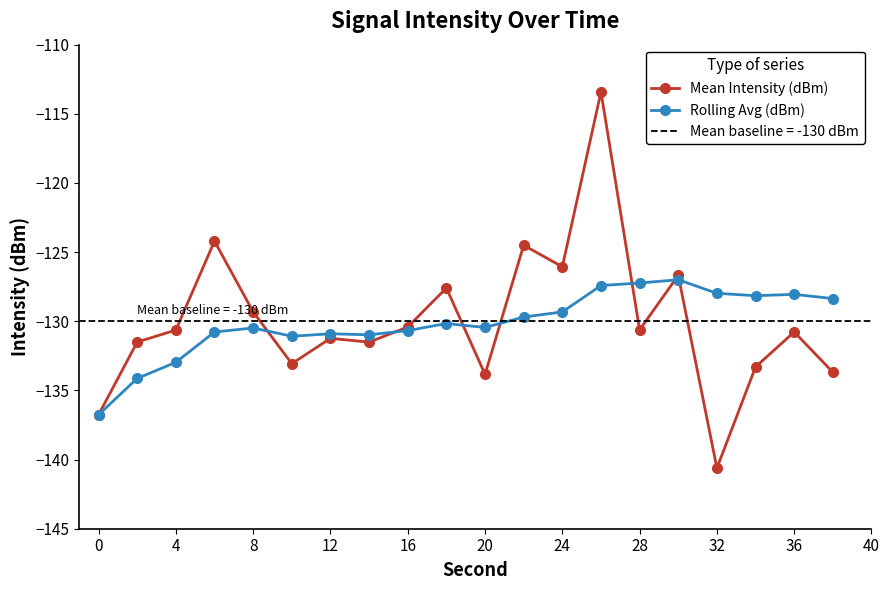

True or false: Mean Intensity (dBm) has more than 1 interior local peaks.

True